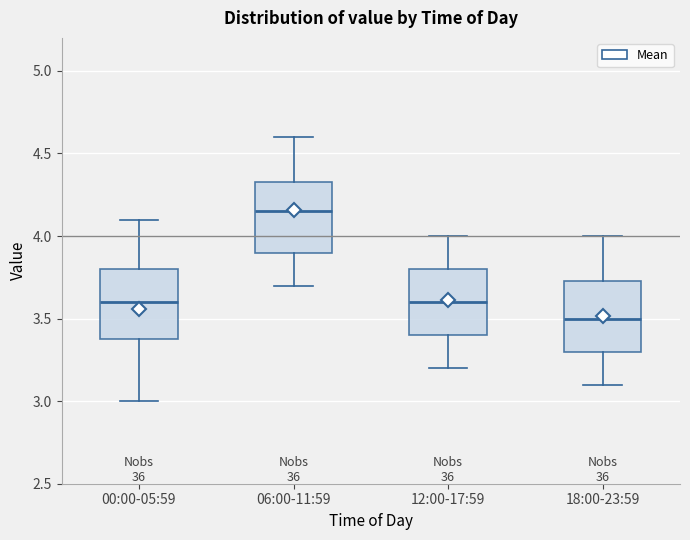

Where is the lower edge of the box for 18:00-23:59 on the y-axis? The values are not printed on the chart, so give them approximately, as read against the axis.

3.30